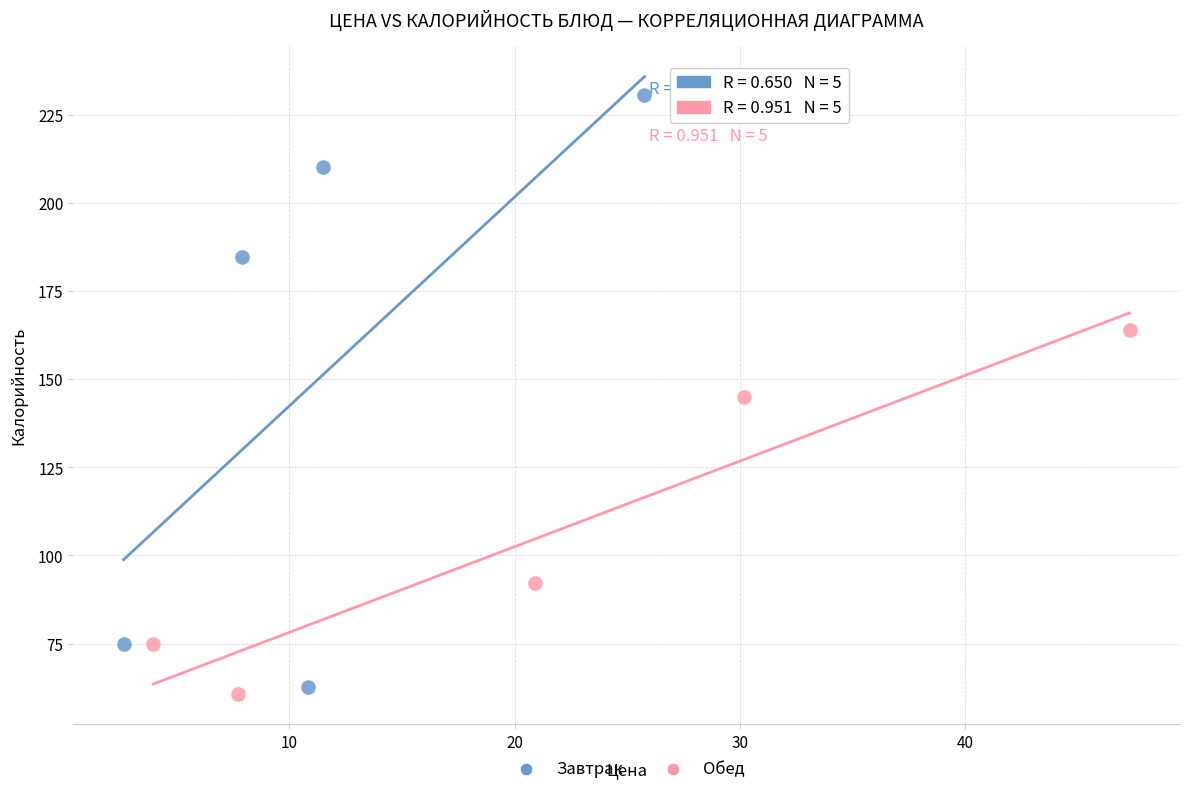

What are all the series names shown in the legend?

Завтрак, Обед